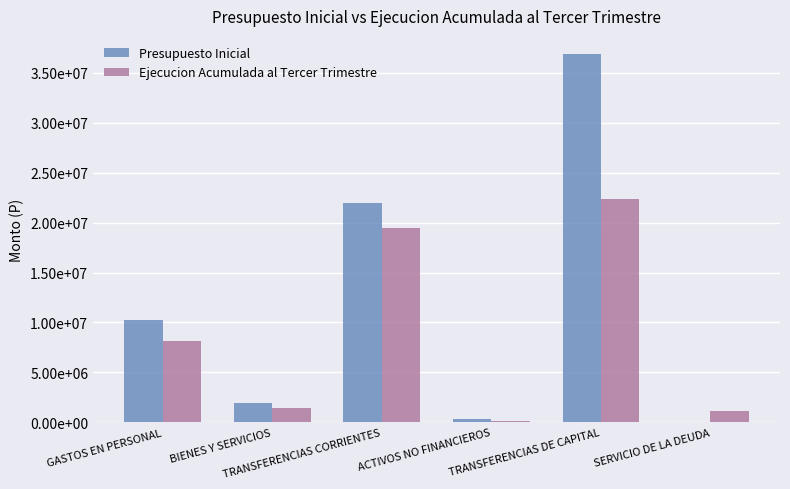

What is the difference between the Presupuesto Inicial values at SERVICIO DE LA DEUDA and BIENES Y SERVICIOS?

1985161